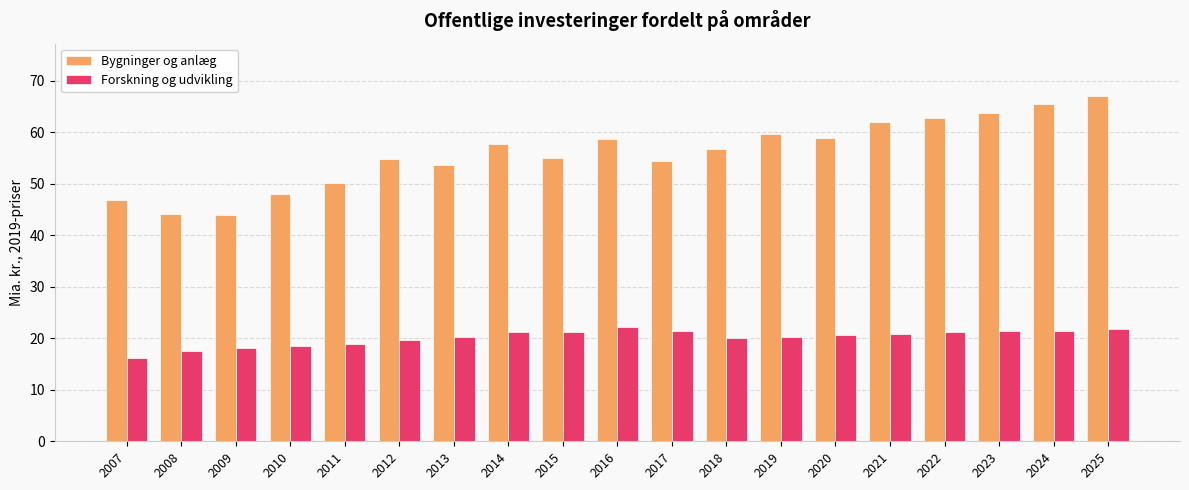

Which series has the largest range (max minus min)?

Bygninger og anlæg